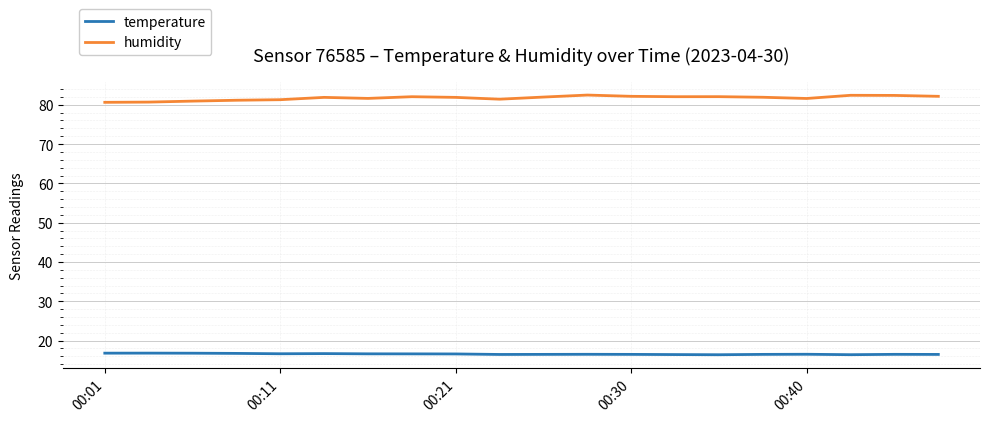

Which series has the largest total across all categories?

humidity